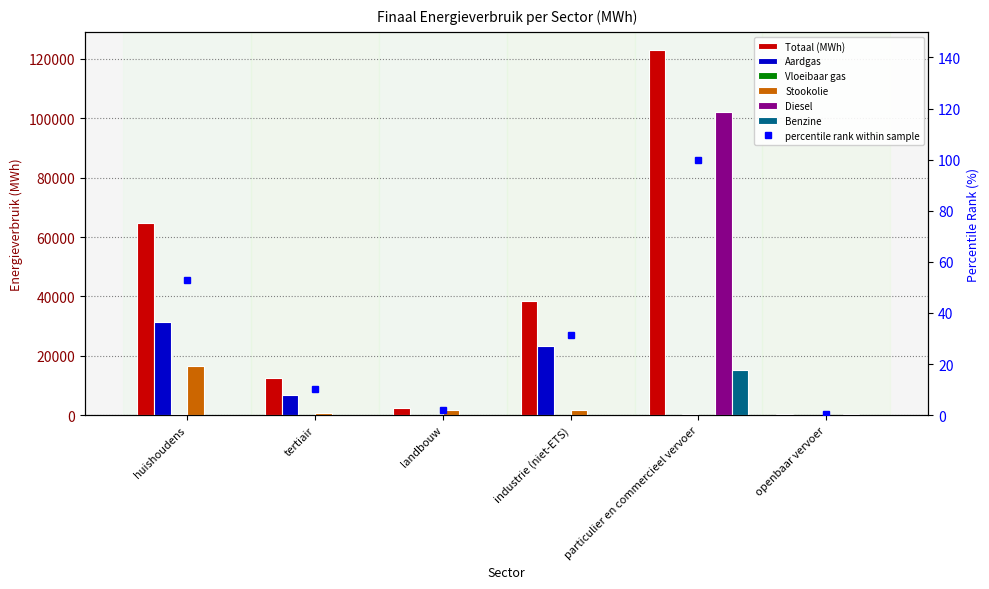

Which label corresponds to the largest value in the chart?

particulier en commercieel vervoer